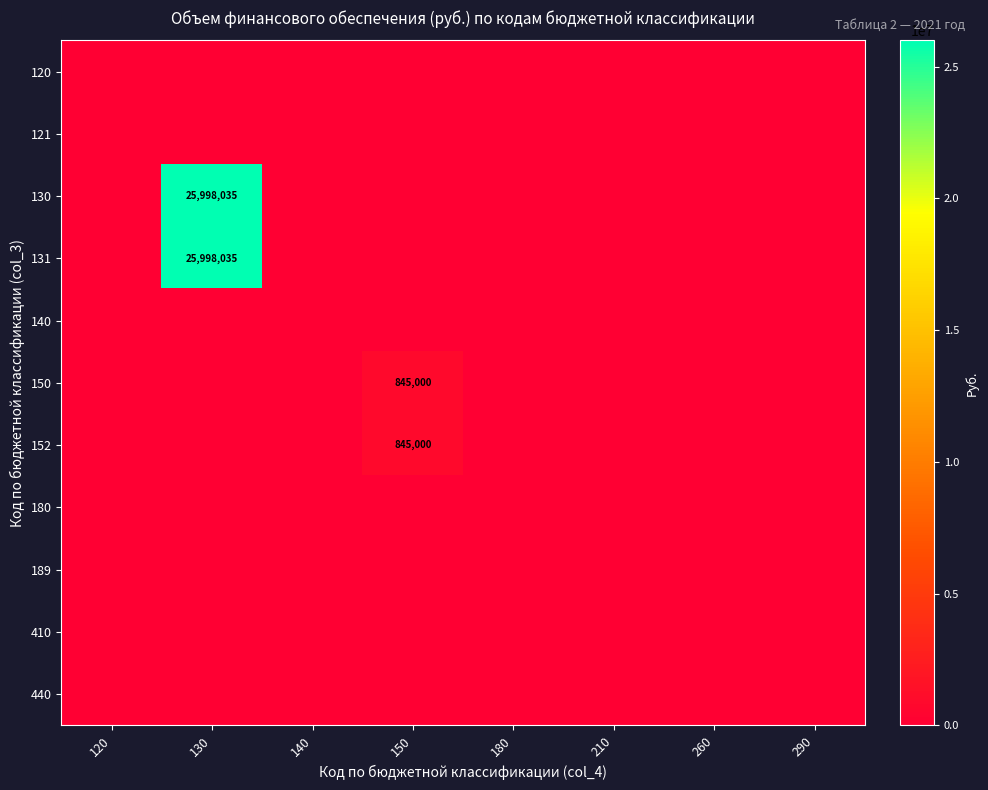

Between 130 and 180, which series saw the biggest shift?

130